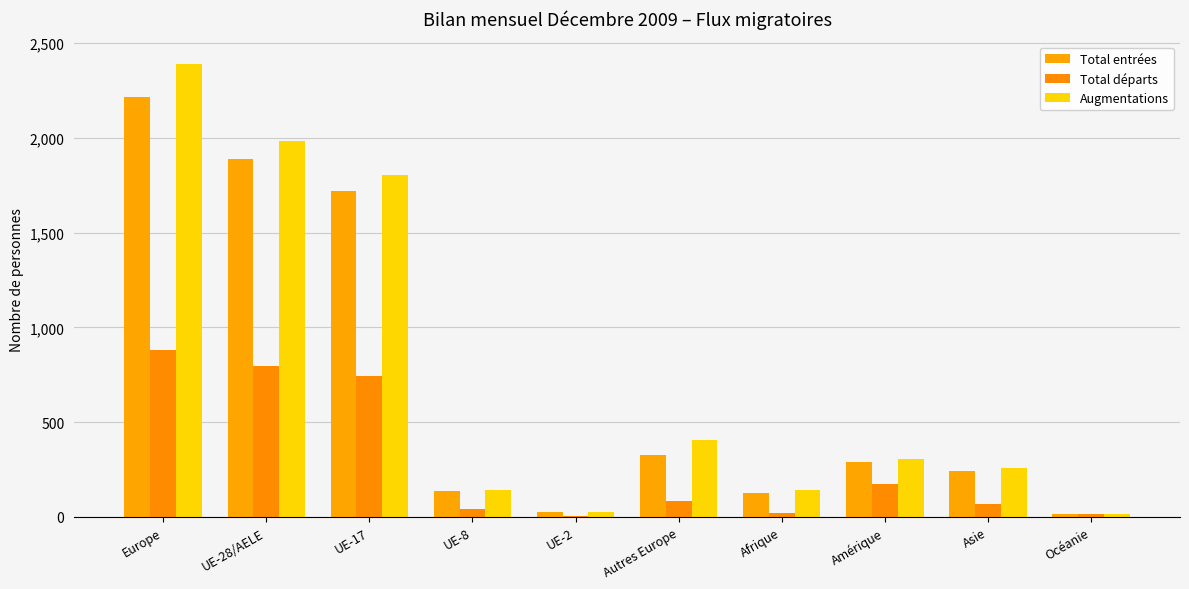

How many series are shown in this chart?

3